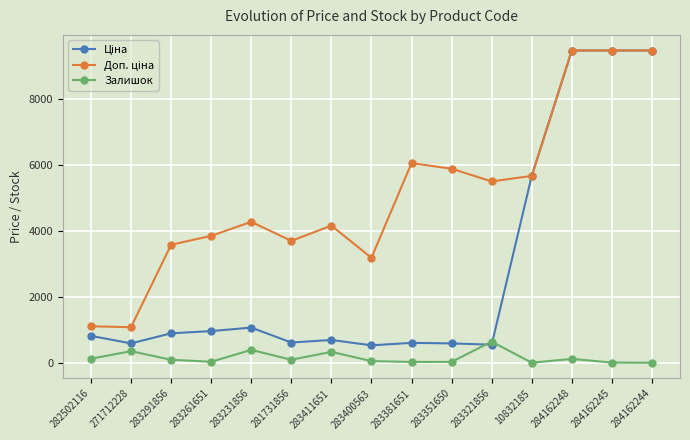

The value of Залишок at 283321856 is 645.0. True or false?

True